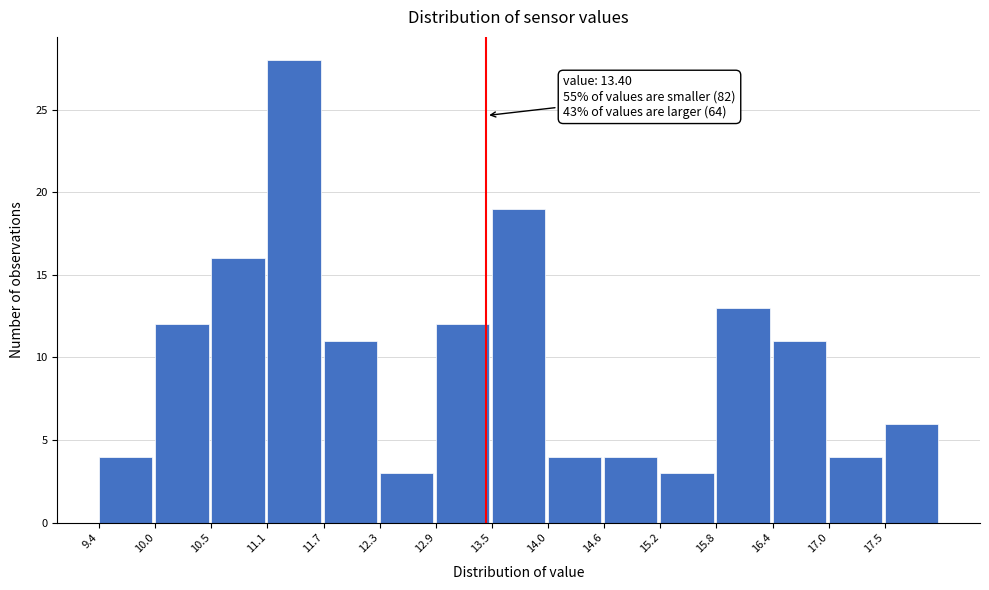

Which range on the x-axis has the tallest bar?

11.1 to 11.7